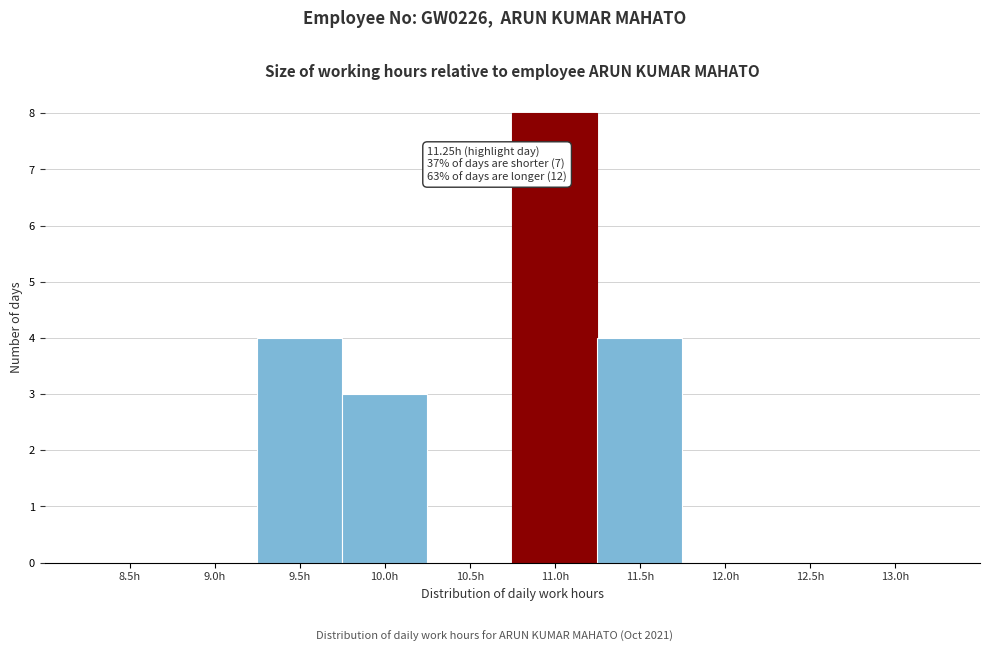

Reading right to left, extract all data points from this chart.

13.0h=0	12.5h=0	12.0h=0	11.5h=4	11.0h=8	10.5h=0	10.0h=3	9.5h=4	9.0h=0	8.5h=0